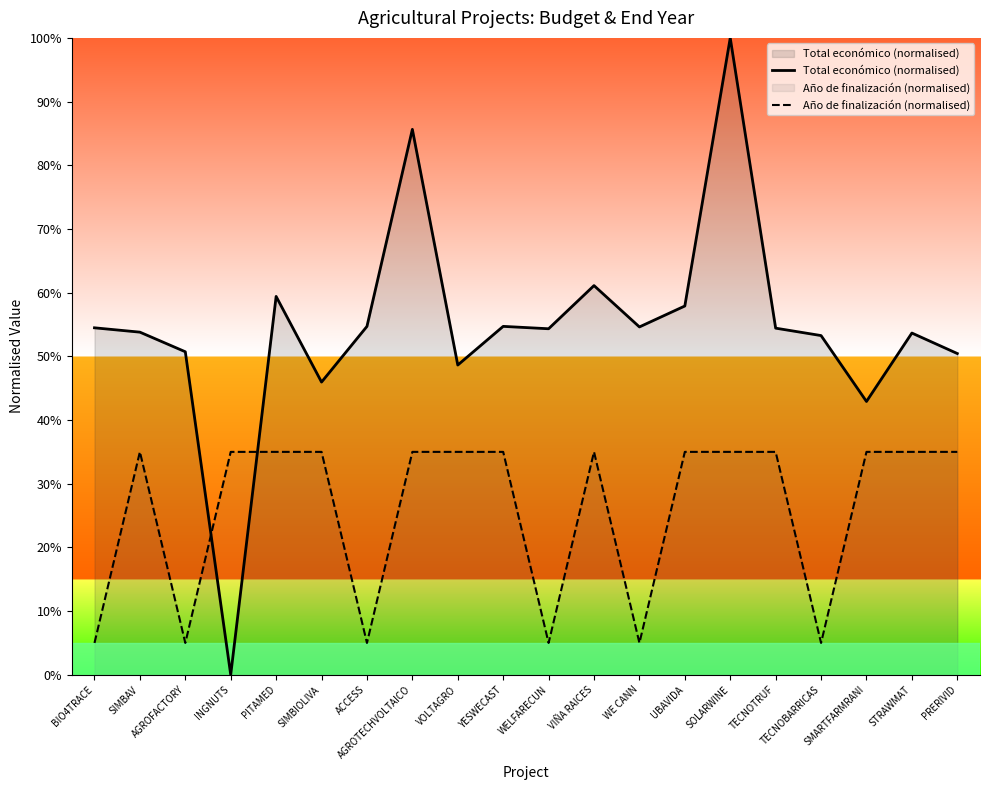

What is the maximum value for Total económico (normalised)?

1.0